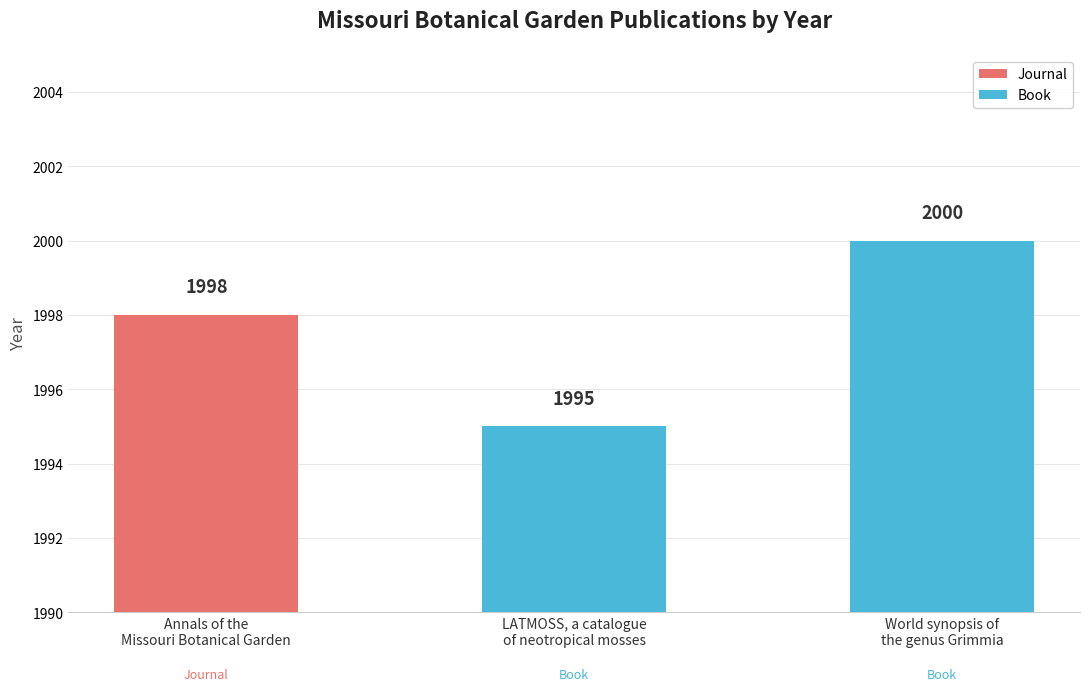

What is the greatest value displayed?

2000